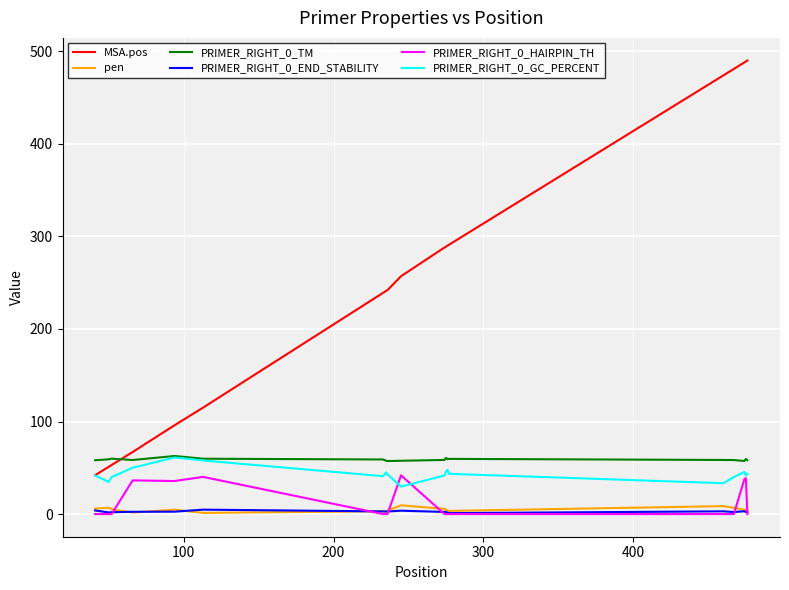

What is the average value of the PRIMER_RIGHT_0_HAIRPIN_TH series?

11.5